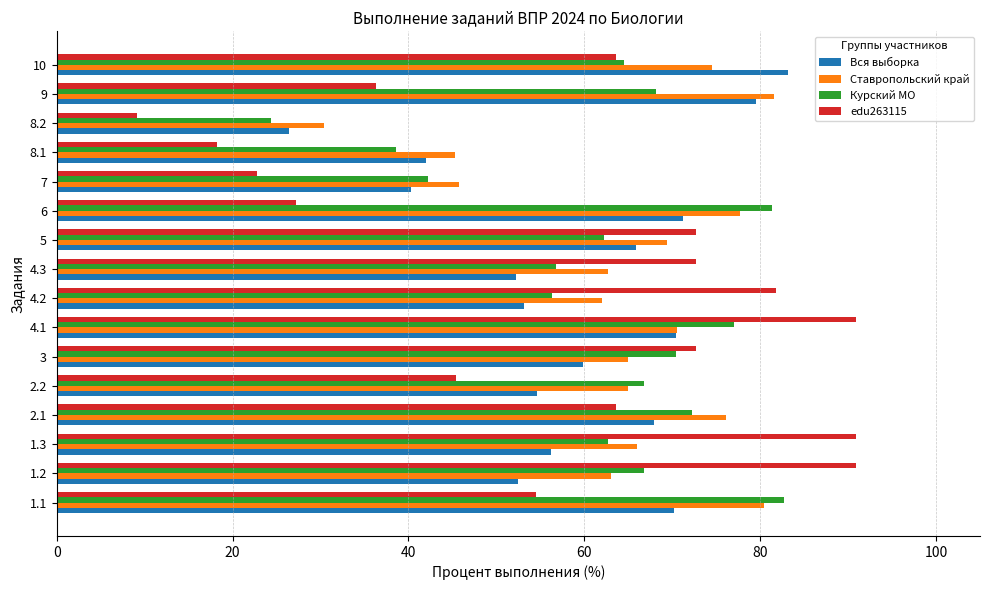

At which category does the chart reach its minimum across all series?

8.2